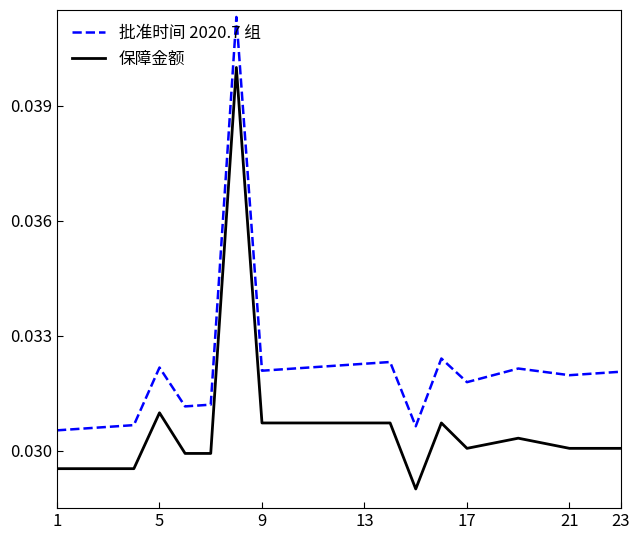

Rank the series by their maximum value, from highest to lowest.

批准时间 2020.7 组, 保障金额